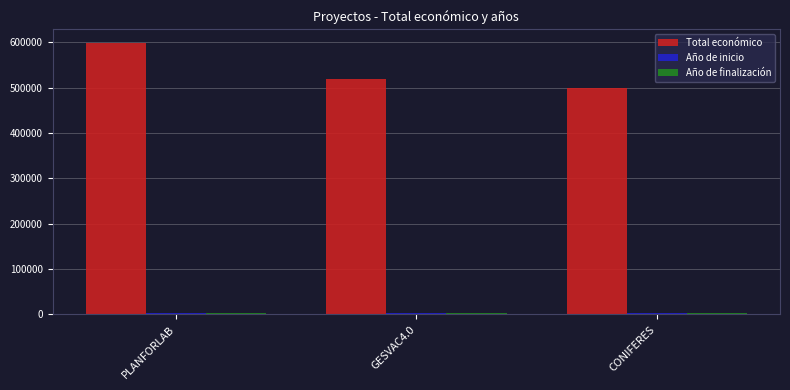

Which category has the lowest value in the Total económico series?

CONIFERES